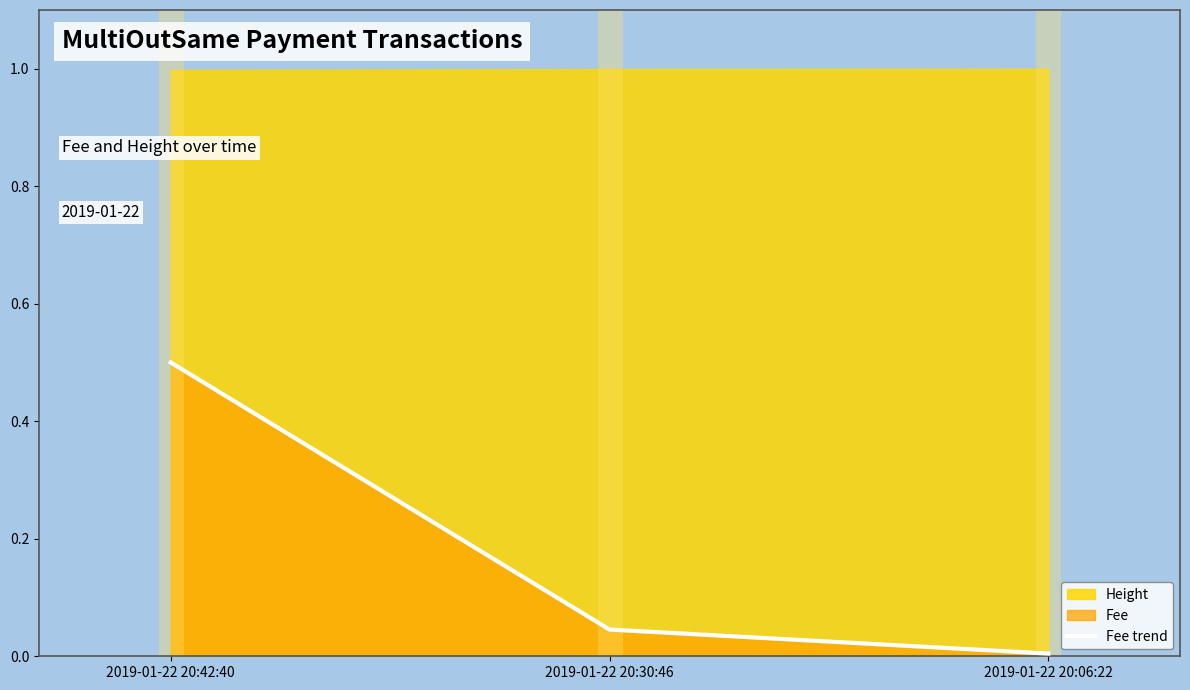

Reading right to left, extract all data points from this chart.

2019-01-22 20:06:22=0.0	2019-01-22 20:30:46=0.0	2019-01-22 20:42:40=0.5